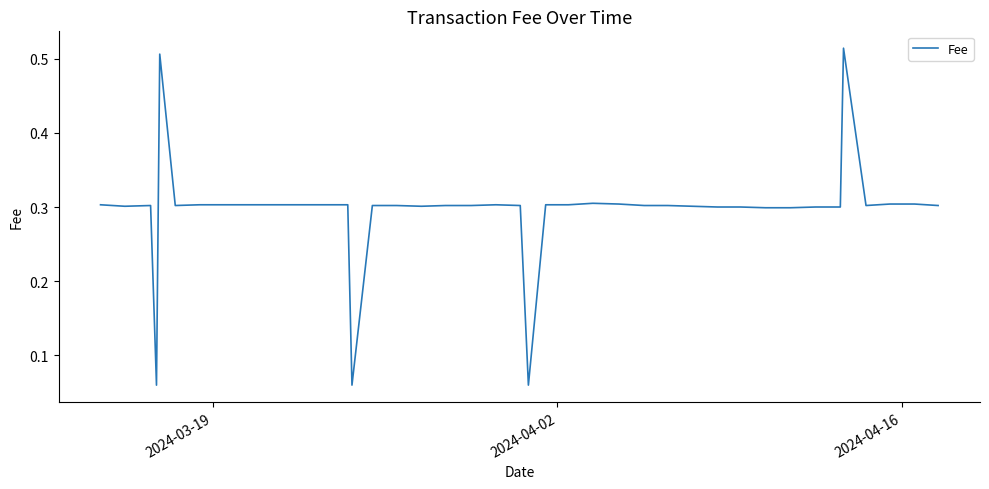

Does the chart display data point markers on the line(s)?

No